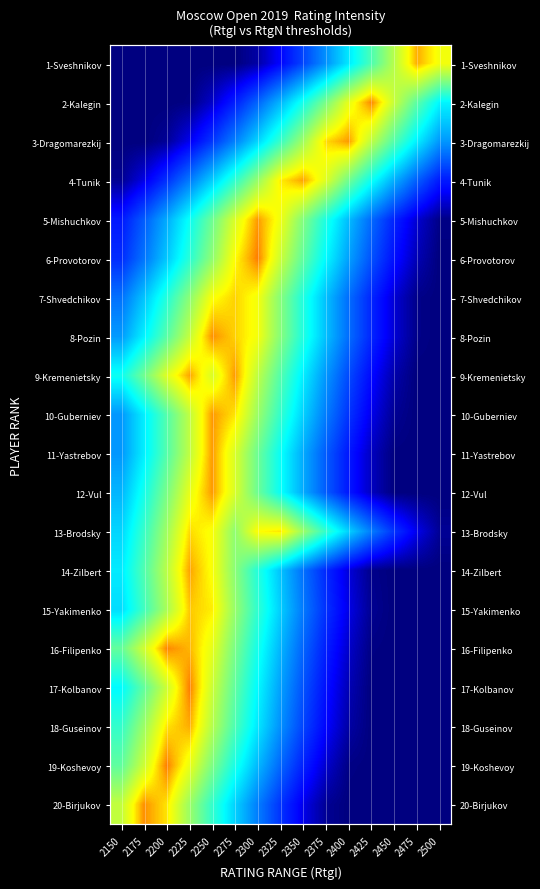

What is the greatest value displayed?

1.0